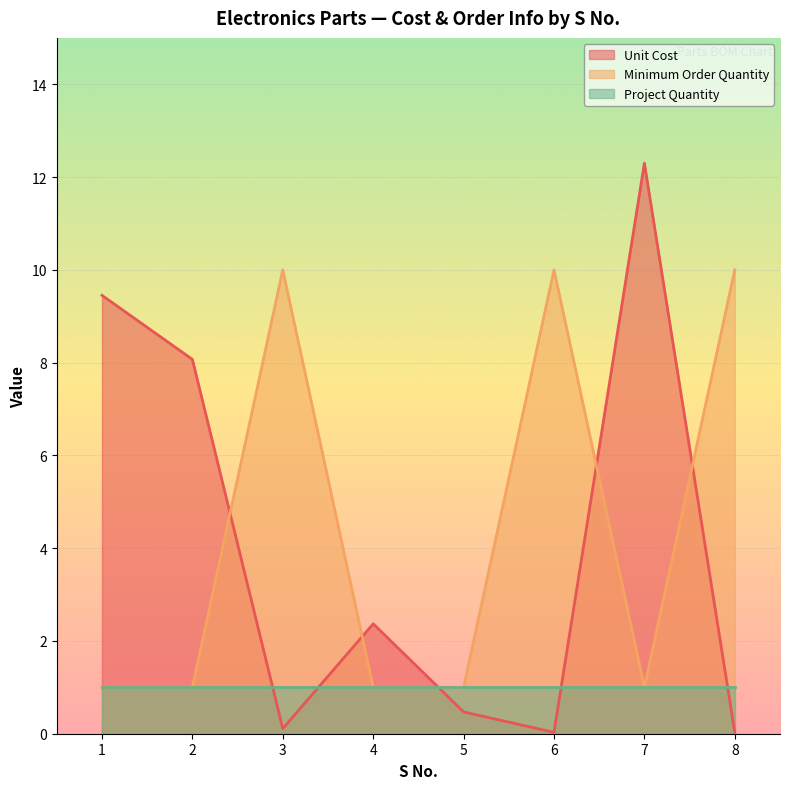

Rank the series by their maximum value, from highest to lowest.

Unit Cost, Minimum Order Quantity, Project Quantity